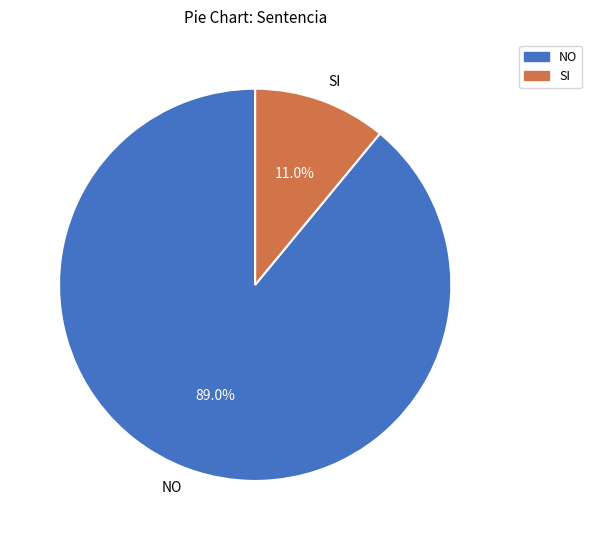

What is the largest slice in the pie chart?

NO